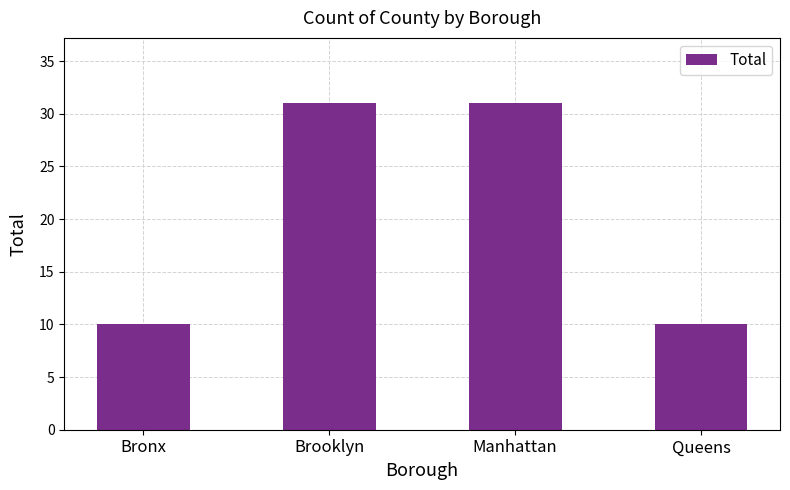

Does the chart contain any negative values?

No